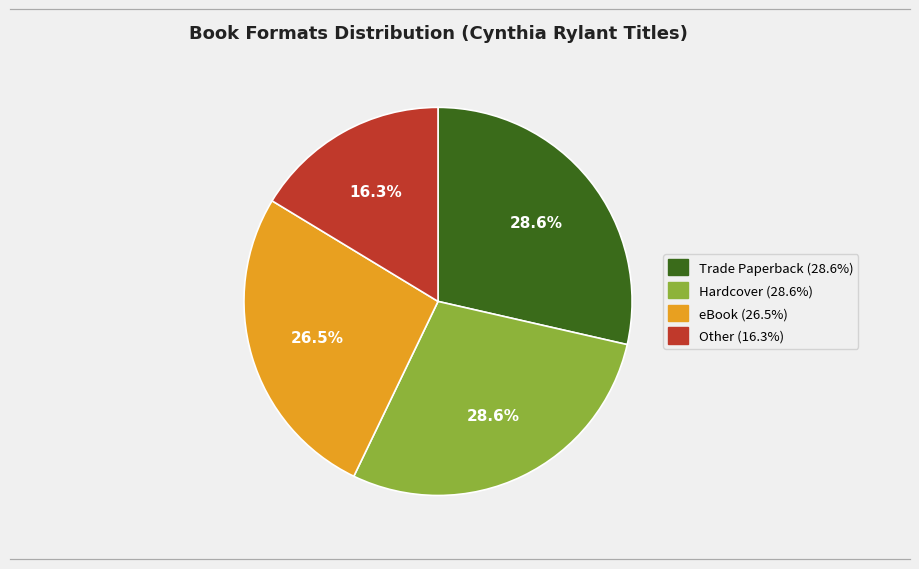

To the nearest percent, what is the average slice percentage?

25%